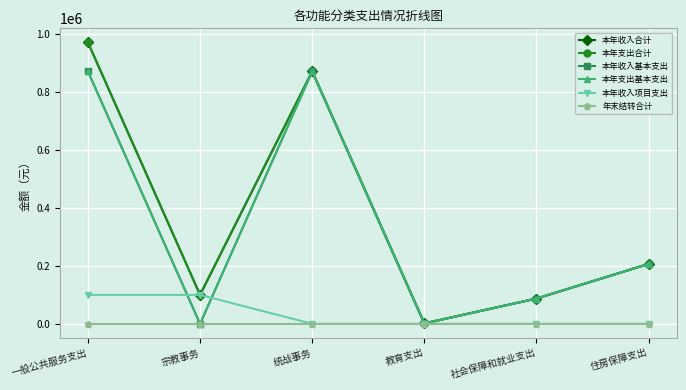

True or false: 年末结转合计 and 本年收入项目支出 intersect in this chart.

False